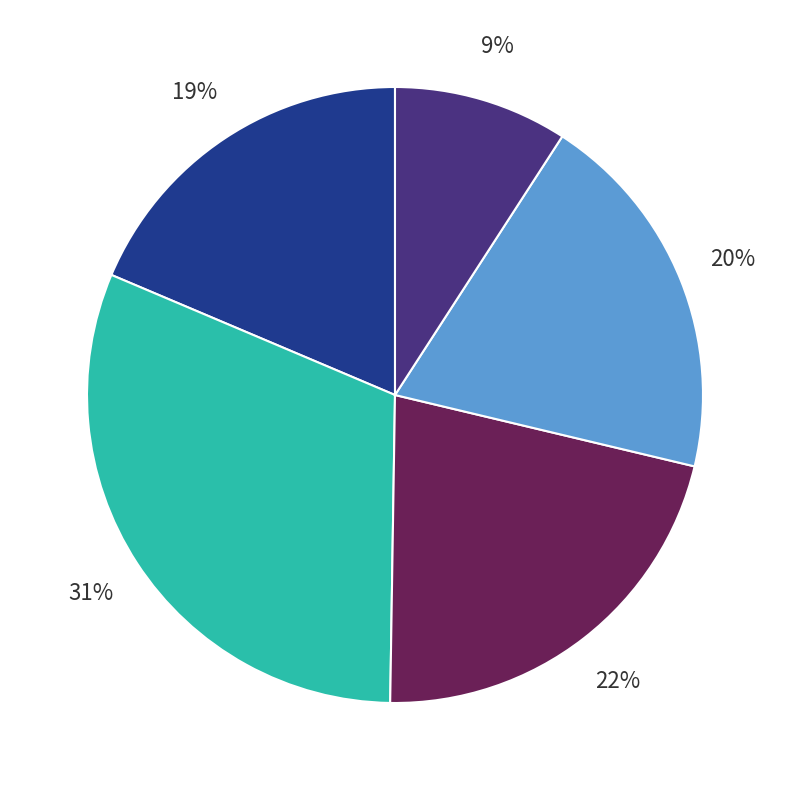

Is there a majority slice in this chart?

No